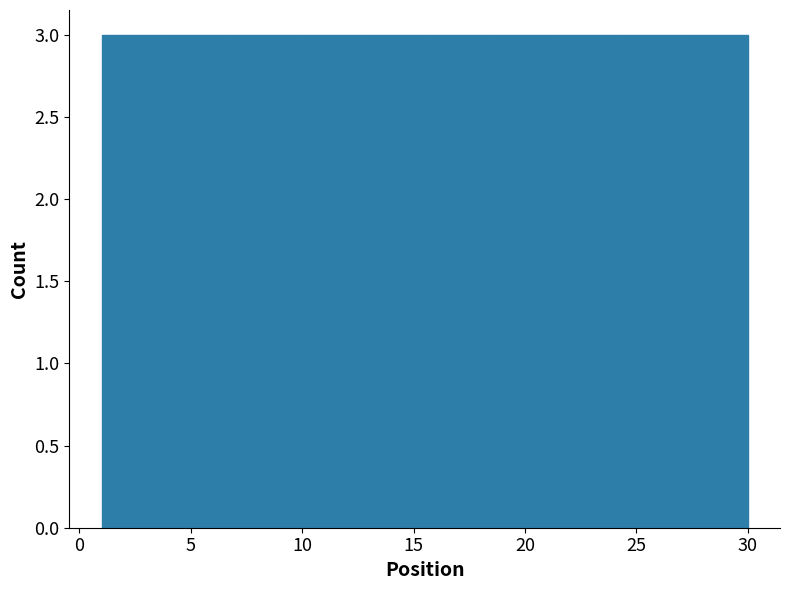

Reading left to right, list every bar in this chart as the range it spans on the x-axis followed by its height. Neither the bar edges nor the heights are printed on the chart, so give them approximately, as read against the axes.

1.0 to 3.9: 3
3.9 to 6.8: 3
6.8 to 9.7: 3
9.7 to 12.6: 3
12.6 to 15.5: 3
15.5 to 18.4: 3
18.4 to 21.3: 3
21.3 to 24.2: 3
24.2 to 27.1: 3
27.1 to 30.0: 3